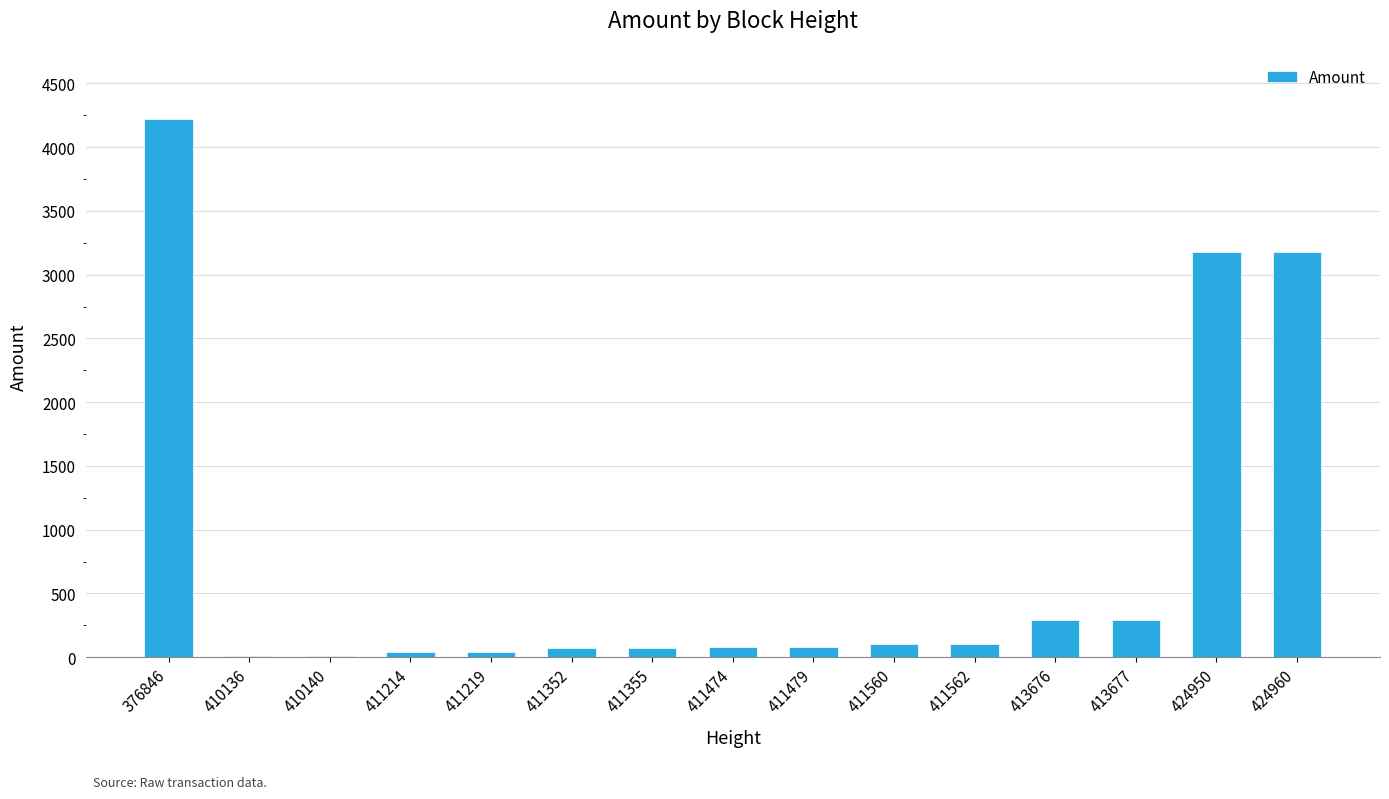

Count the number of values greater than 82.

8